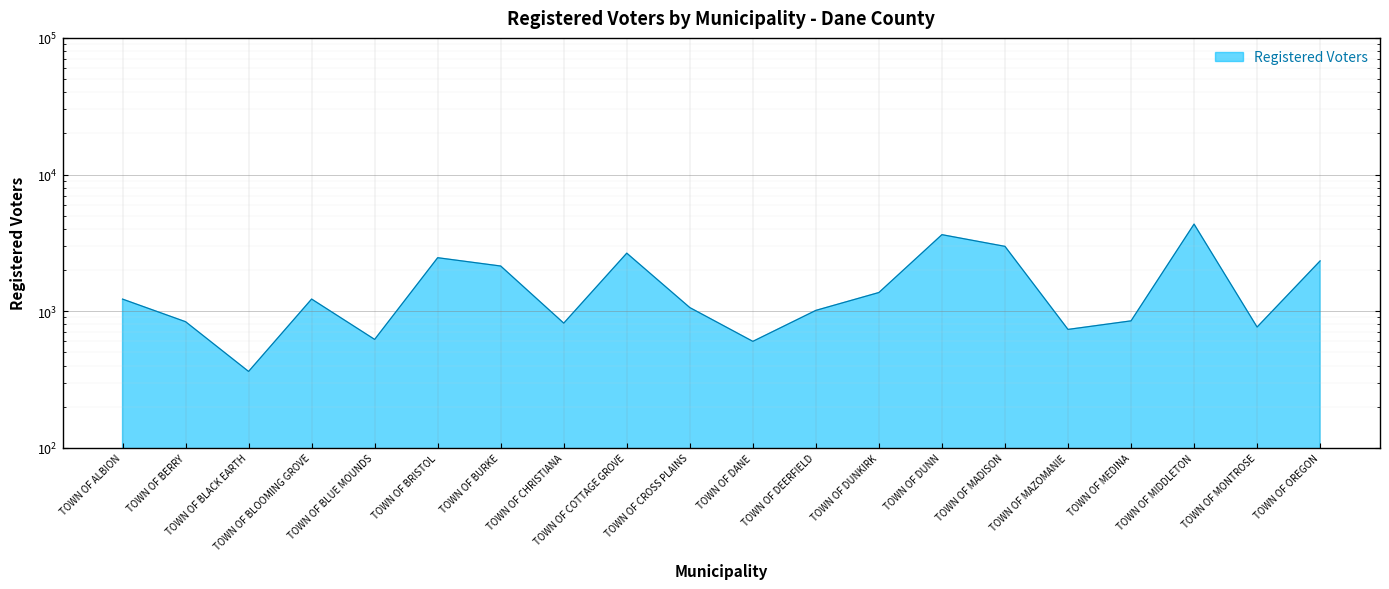

How many interior local valleys (lower than both neighbors) does the data have?

6